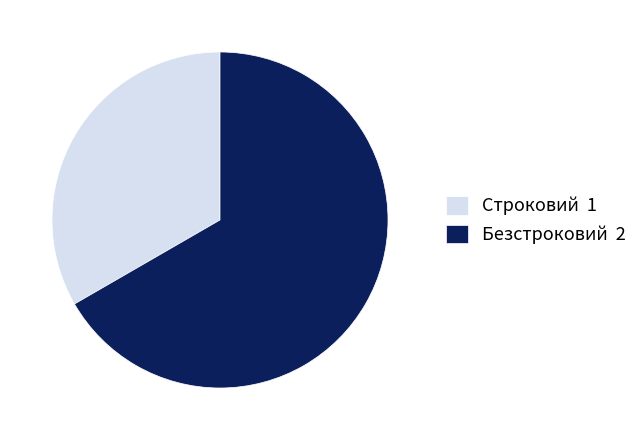

True or false: Строковий accounts for 33% of the total.

True